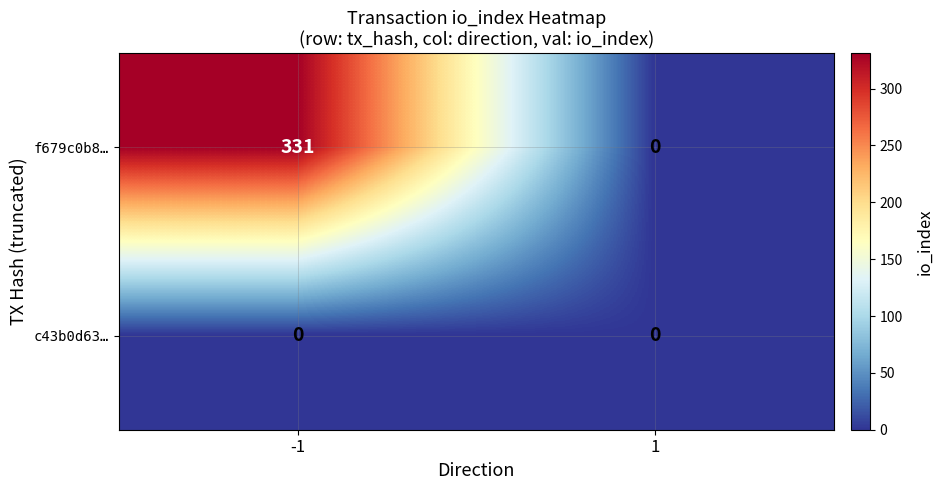

The value of c43b0d63… at -1 is 0. True or false?

True